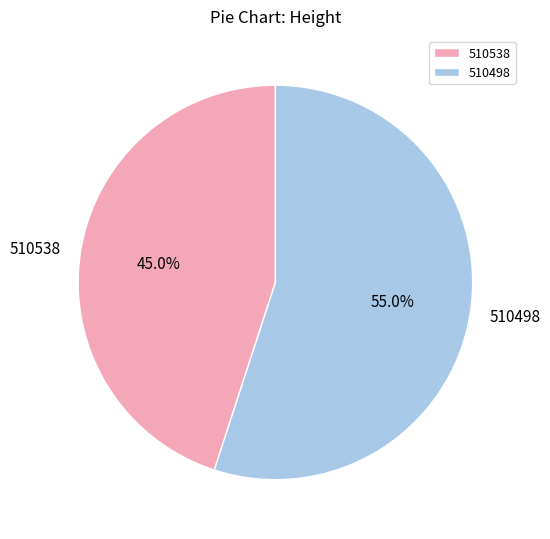

What is the ratio of the value at 510538 to the value at 510498?

0.8